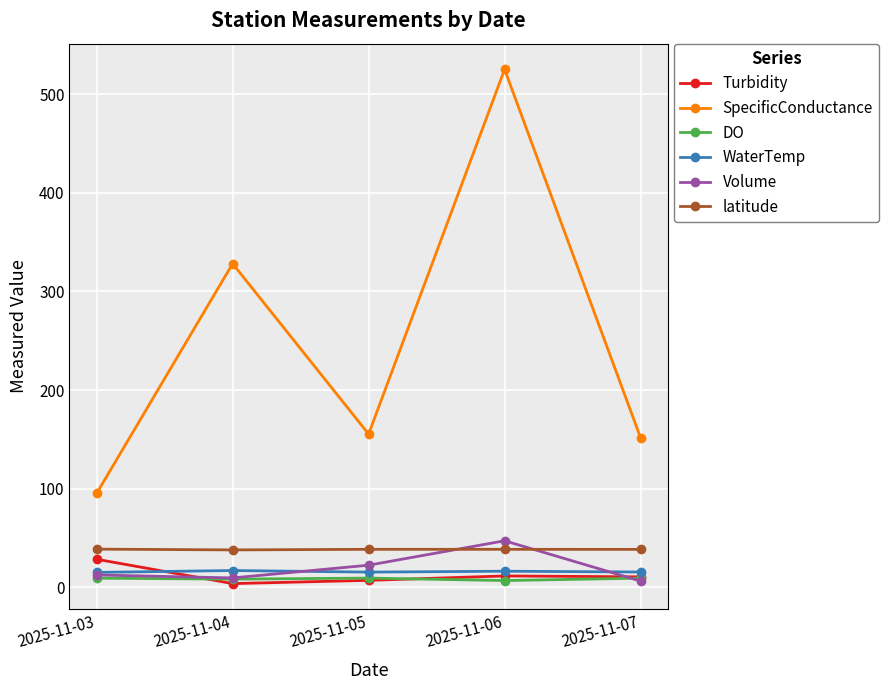

What is the sum of the Volume values at 2025-11-03 and 2025-11-05?

35.1